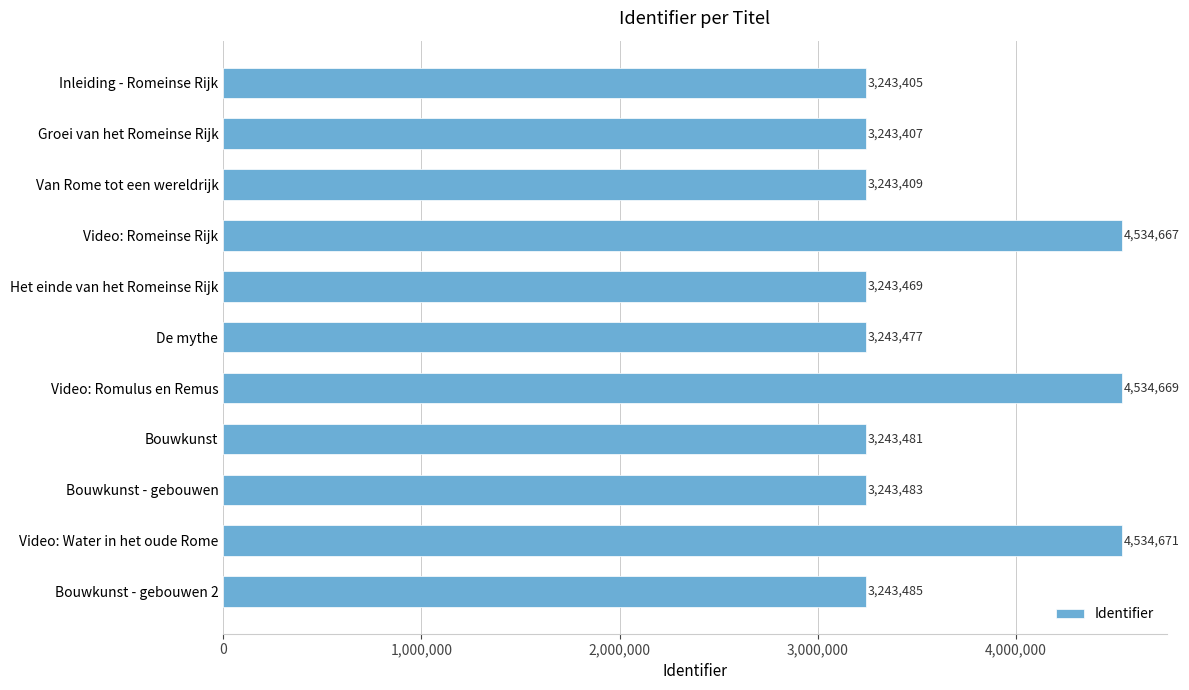

What is the value of the 6th bar from the top?

3243477